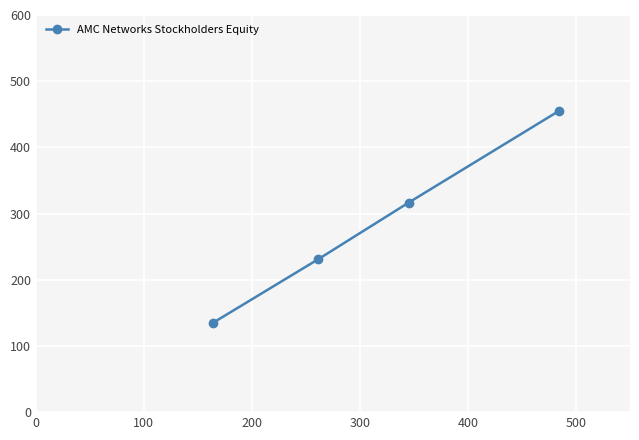

What is the value of the 1st point from the left?

134.9